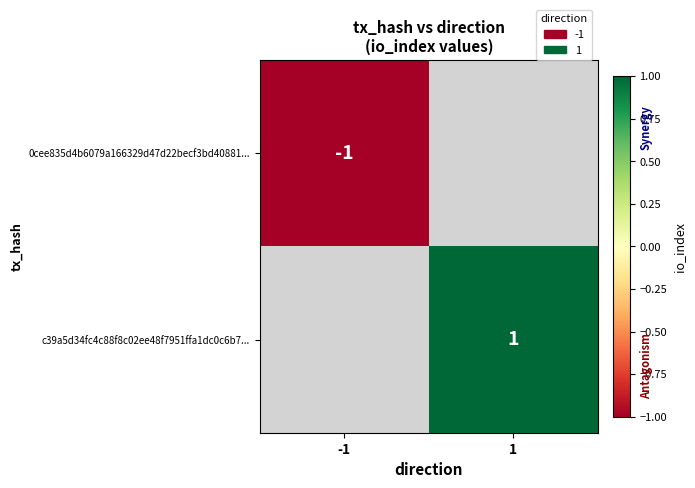

Is it true that 0cee835d4b6079a166329d47d22becf3bd40881... equals -1 at -1?

True